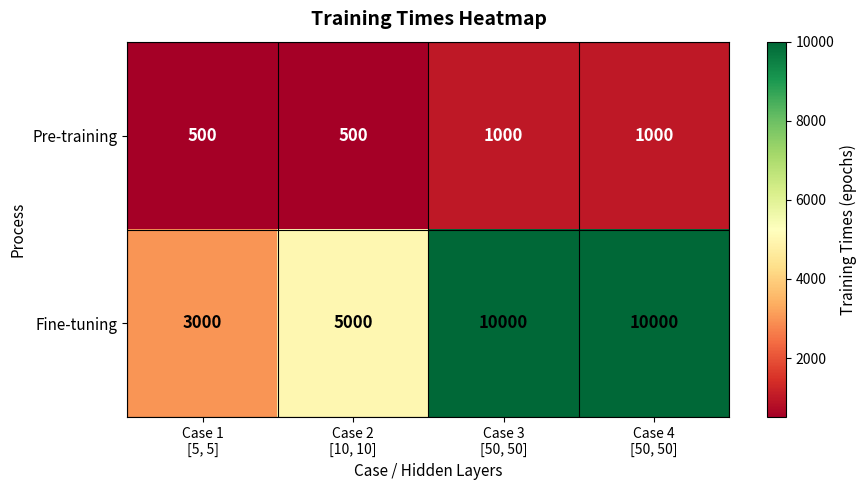

What is the total value across all series at Case 4
[50, 50]?

11000